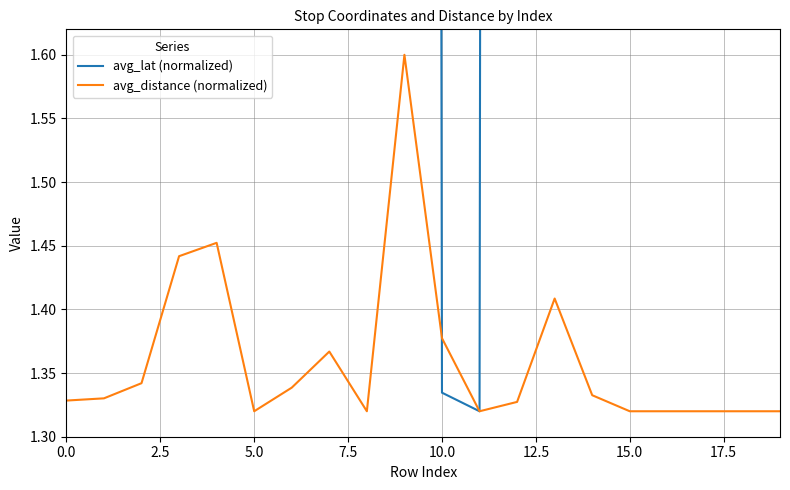

Between which two adjacent categories do avg_lat (normalized) and avg_distance (normalized) first intersect?

9 and 10